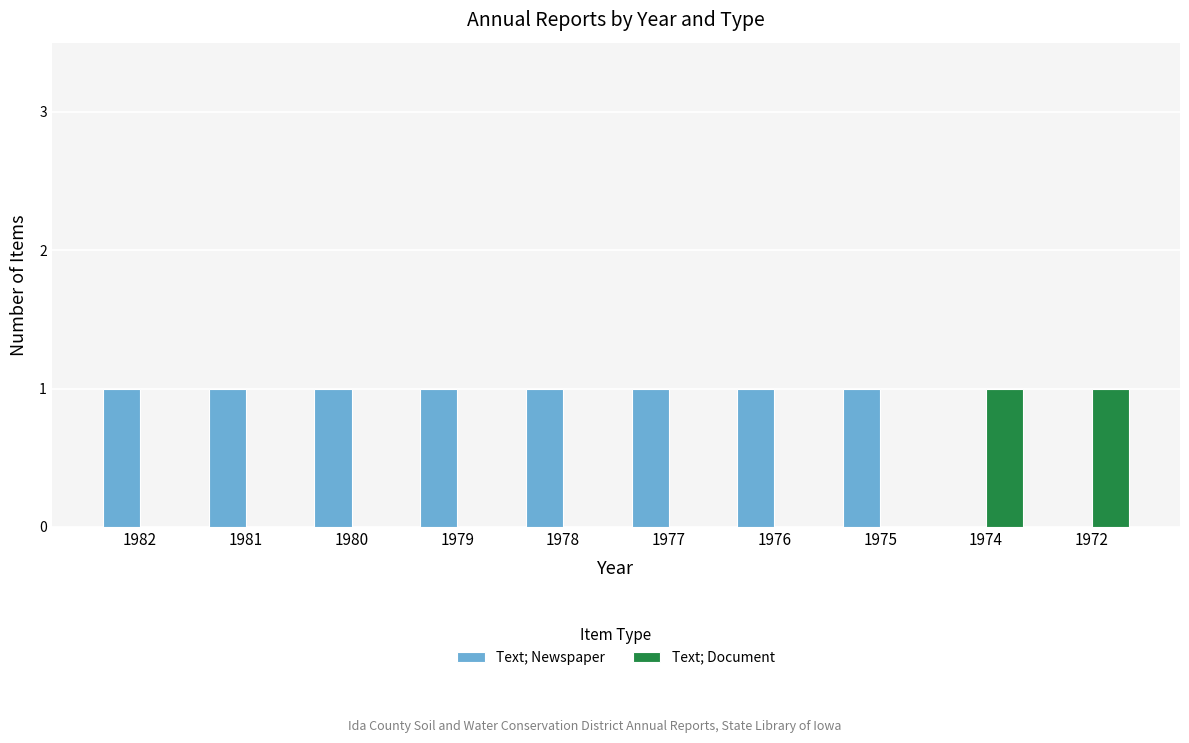

Which series has the largest total across all categories?

Text; Newspaper